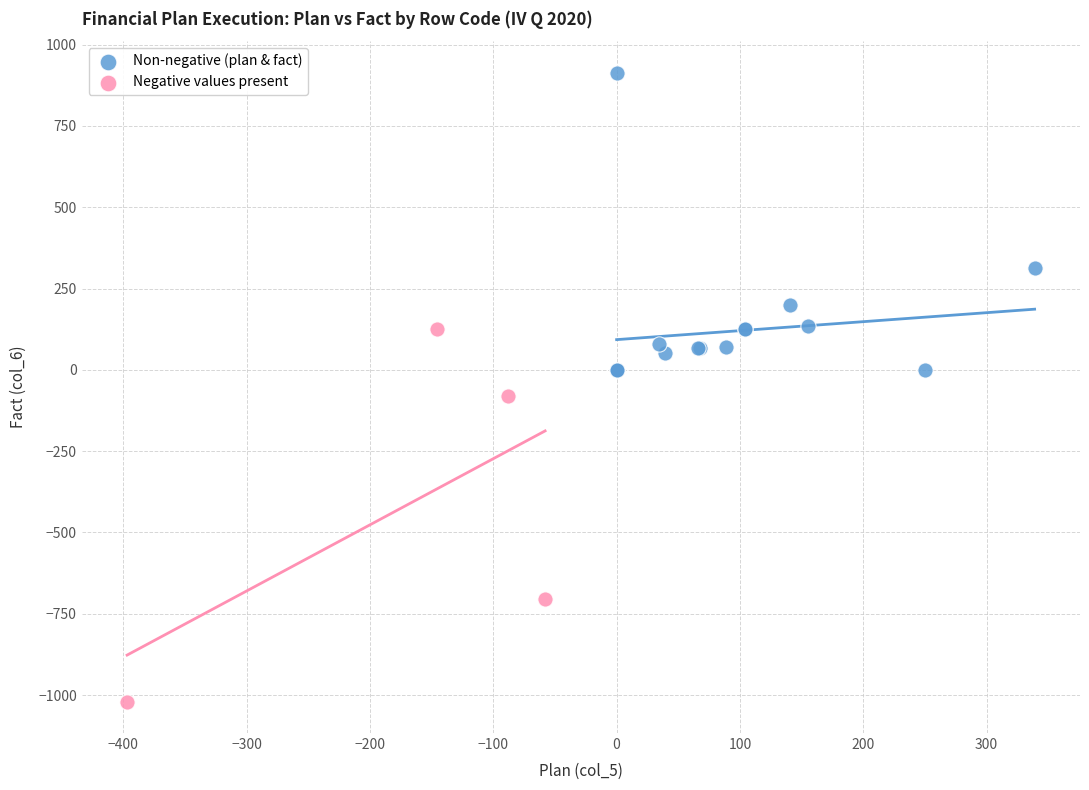

What are all the series names shown in the legend?

Non-negative (plan & fact), Negative values present